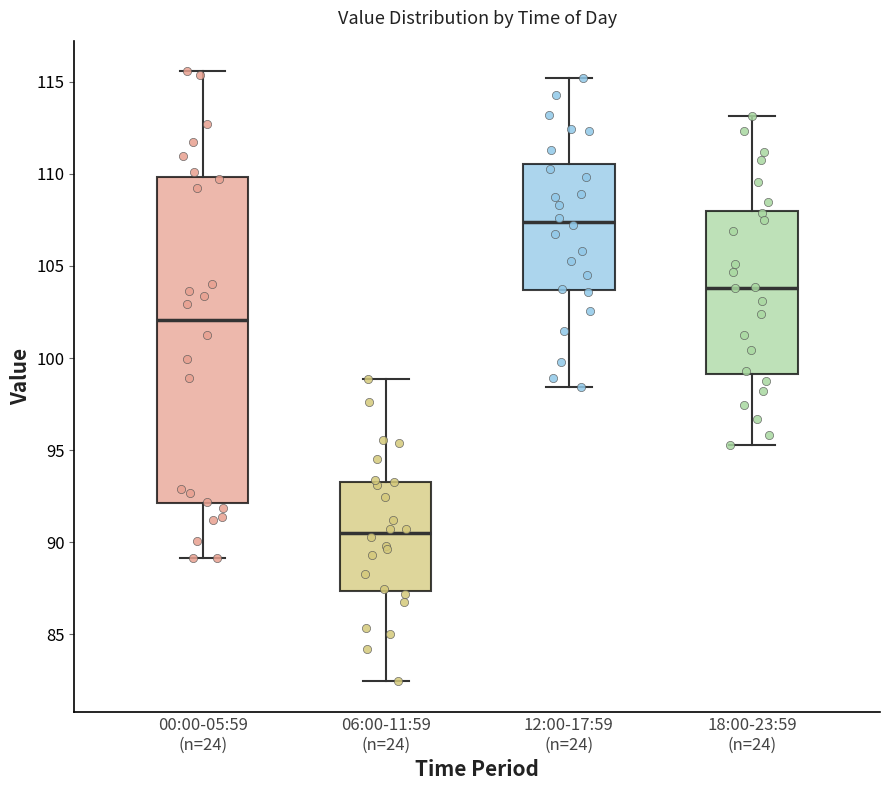

Reading left to right, read every box against the y-axis: the position of its median line, the range the box covers, and the ends of its whiskers. The values are not printed on the chart, so give them approximately, as read against the axis.

00:00-05:59 (n=24): median 102.0, box 92.0 to 110.0, whiskers 89.0 to 115.5
06:00-11:59 (n=24): median 90.5, box 87.5 to 93.5, whiskers 82.5 to 99.0
12:00-17:59 (n=24): median 107.5, box 103.5 to 110.5, whiskers 98.5 to 115.0
18:00-23:59 (n=24): median 104.0, box 99.0 to 108.0, whiskers 95.5 to 113.0